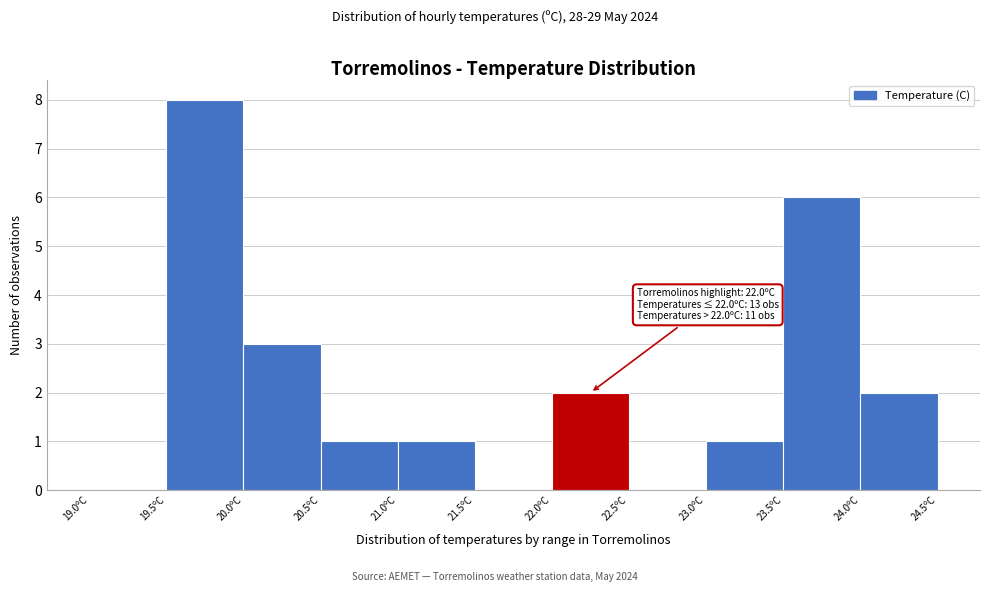

Which range on the x-axis has the tallest bar?

19.5 to 20.0